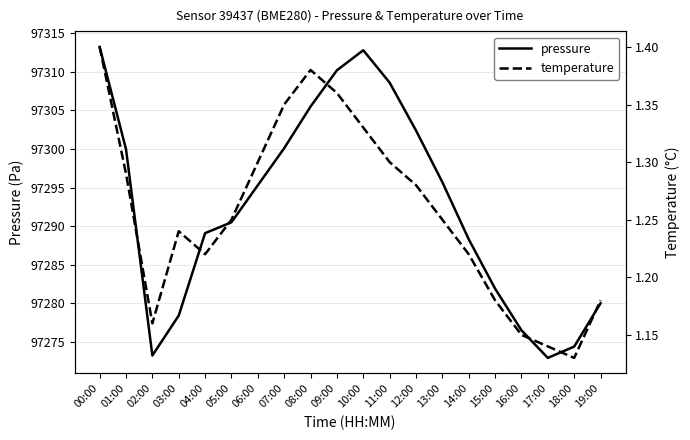

True or false: pressure has more than 1 points higher than both neighbors.

False